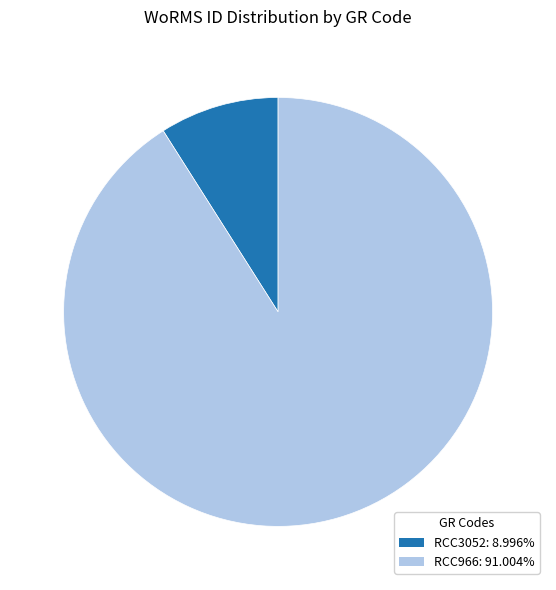

Does RCC3052 account for over 50% of the chart?

No